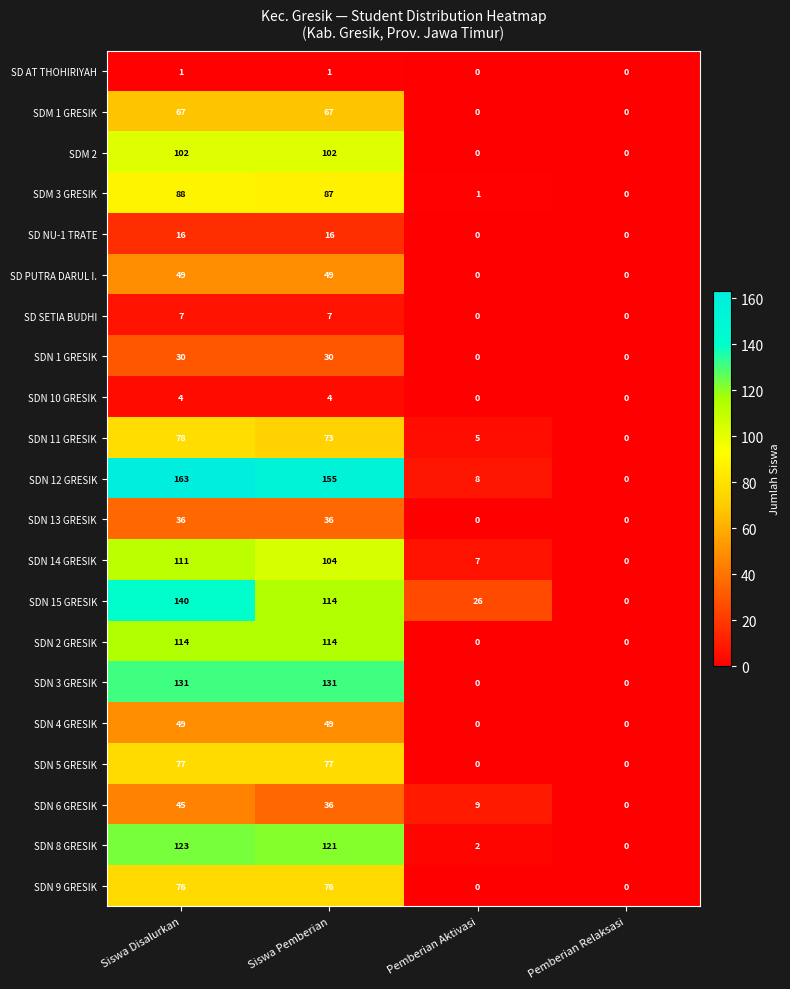

Is it true that SDN 6 GRESIK equals -24 at Pemberian Relaksasi?

False